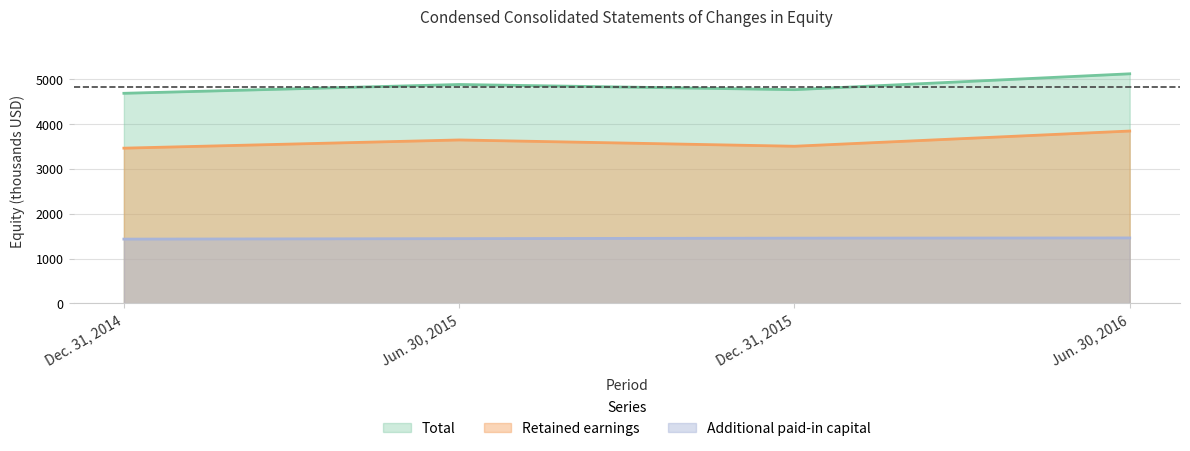

What is the difference between the maximum and minimum values in the Retained earnings series?

382.4